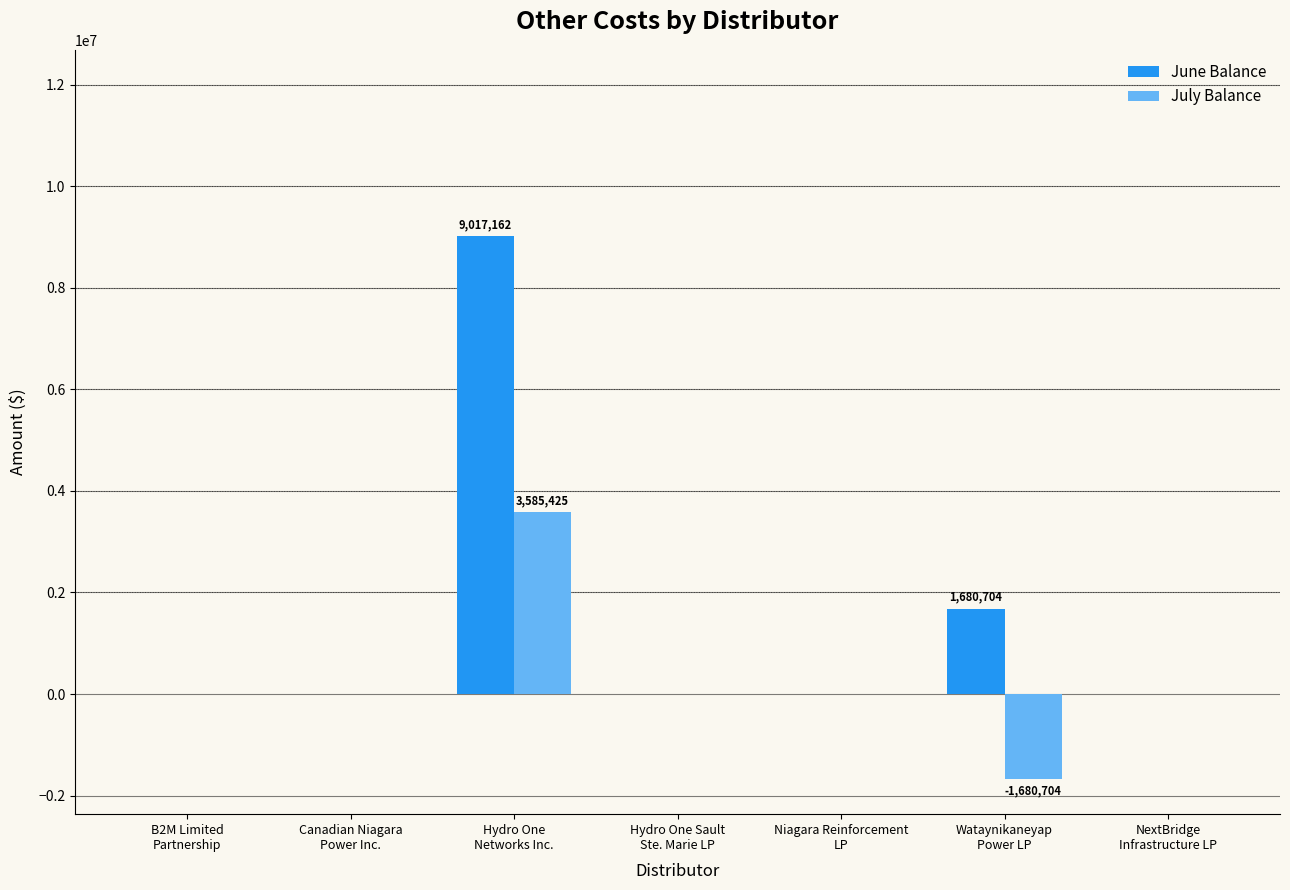

What is the sum of all July Balance values?

1904720.6